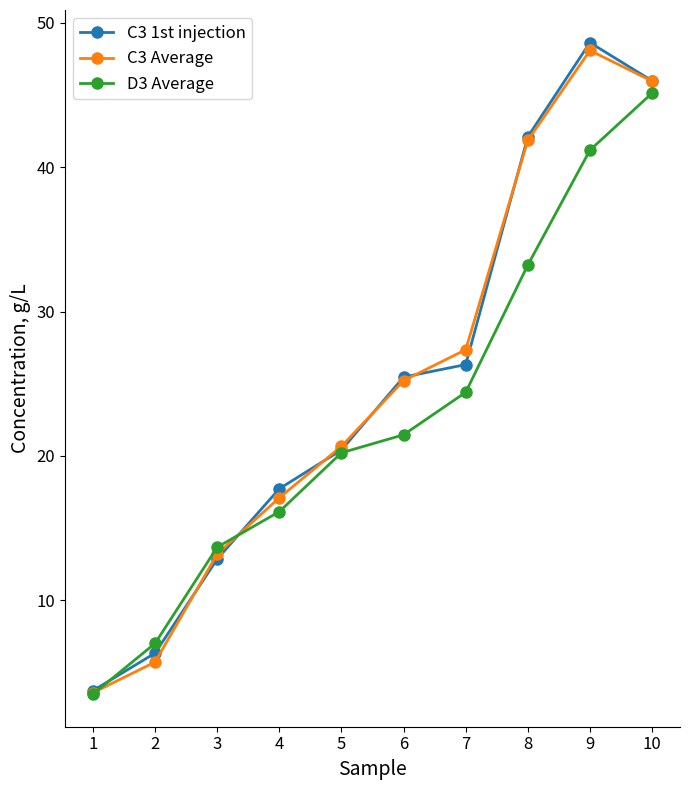

How many values in the C3 1st injection series exceed 25?

5